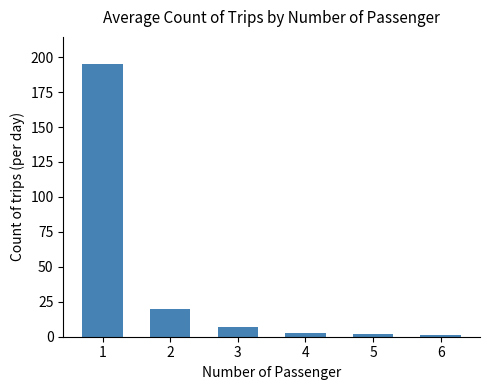

Between 1 and 3, which is larger?

1